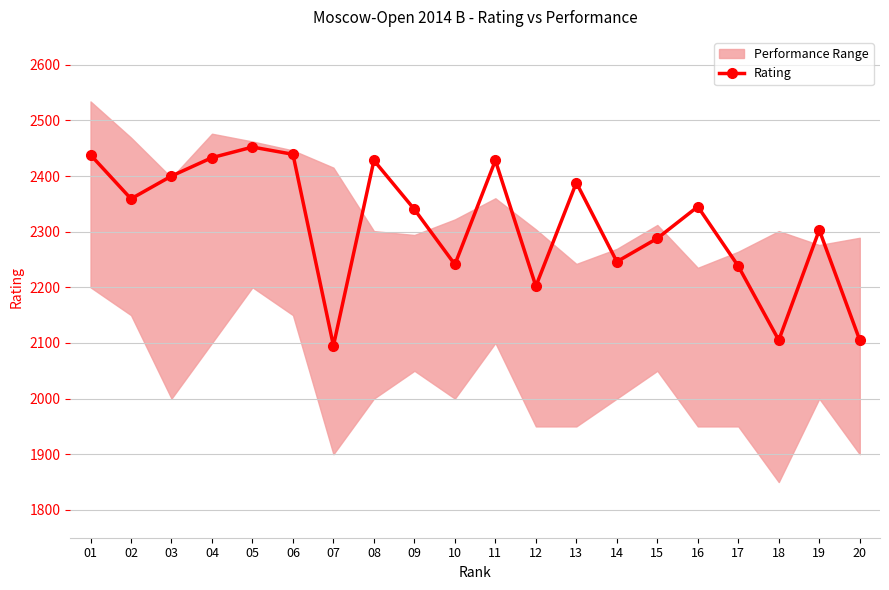

Approximately how many times larger is the value at 07 compared to 03?

0.9